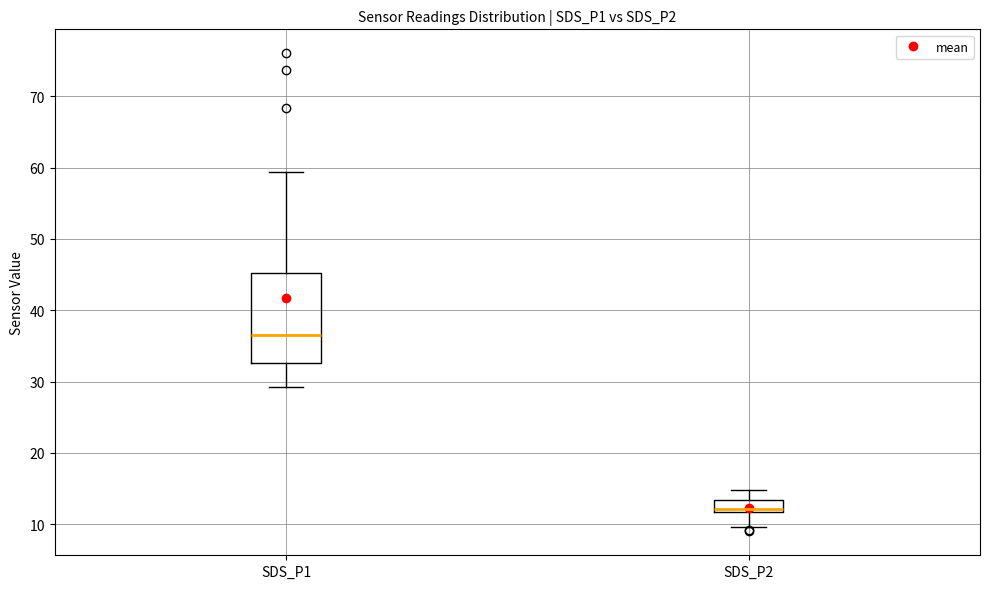

Which box's median line is the highest?

SDS_P1